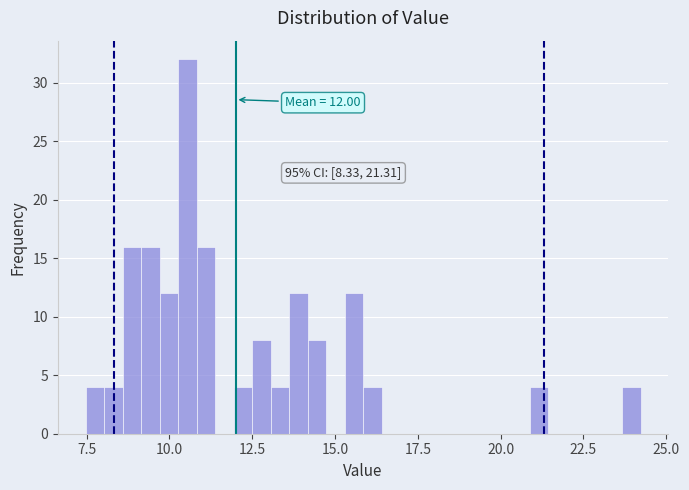

Around what value on the x-axis is the tallest bar? Give the approximate position of its centre, as read against the axis.

10.5